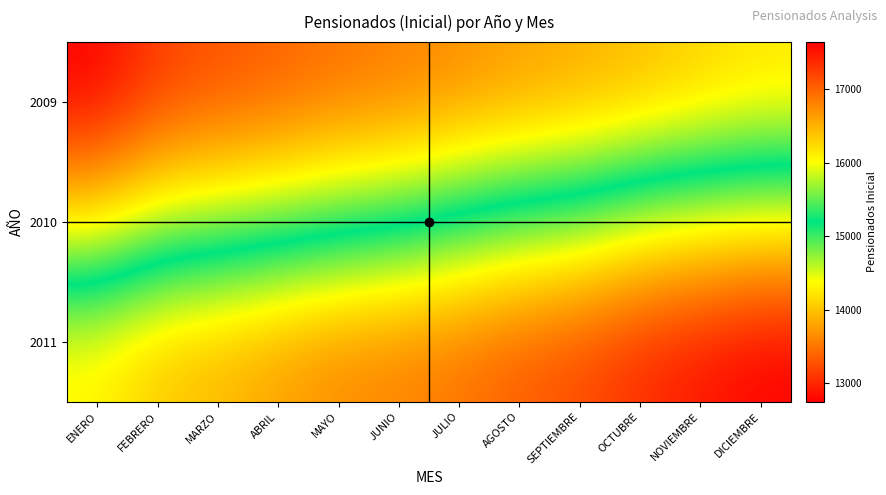

Which label corresponds to the smallest value in the chart?

ENERO